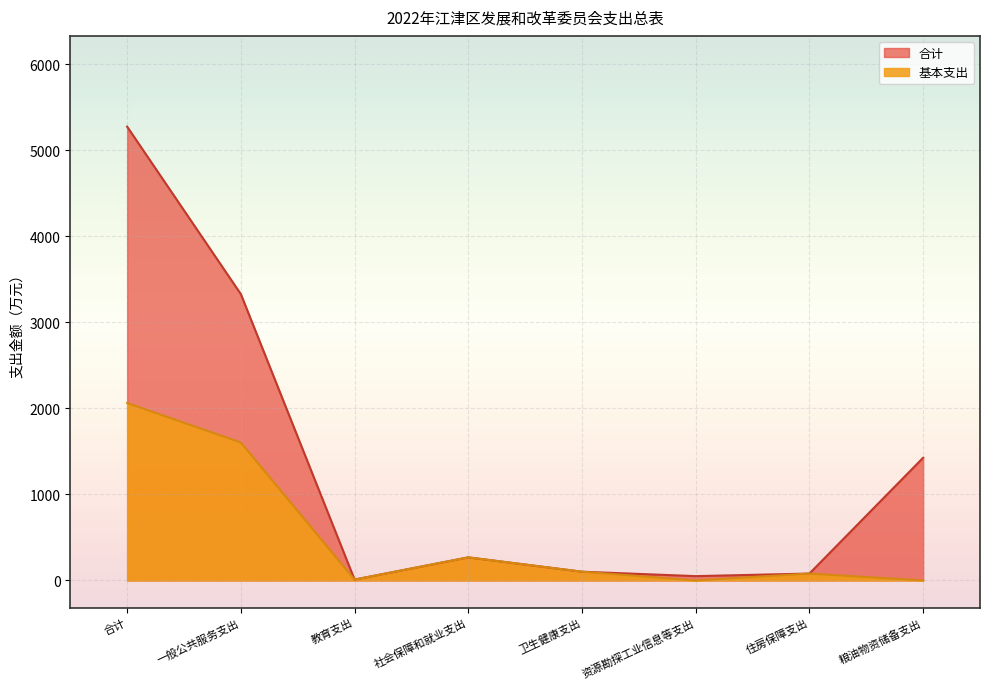

What position from the right is 教育支出?

6